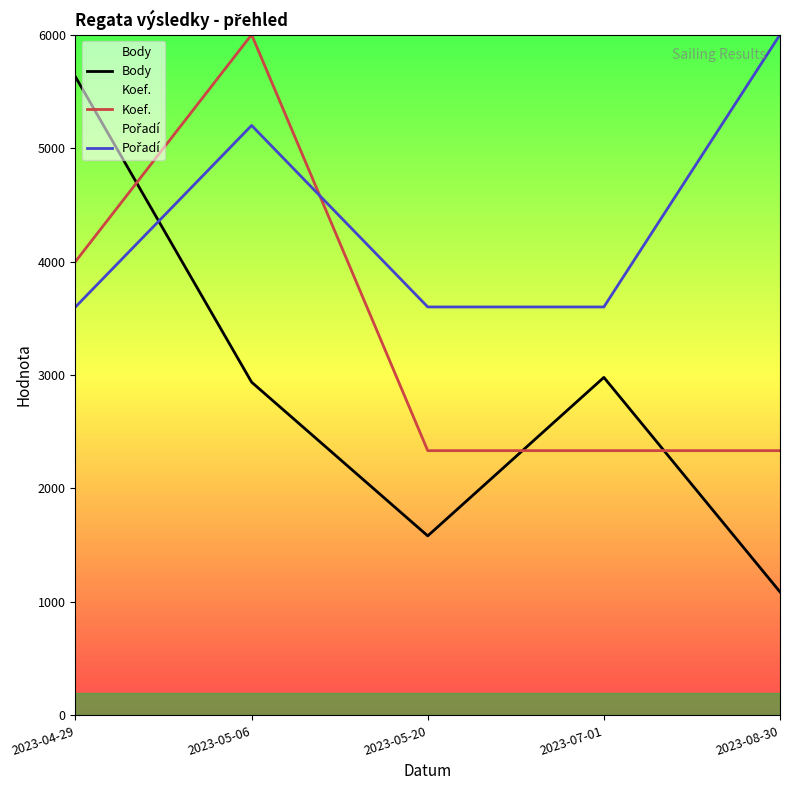

The Pořadí series shows 6105.7 at 2023-04-29. True or false?

False